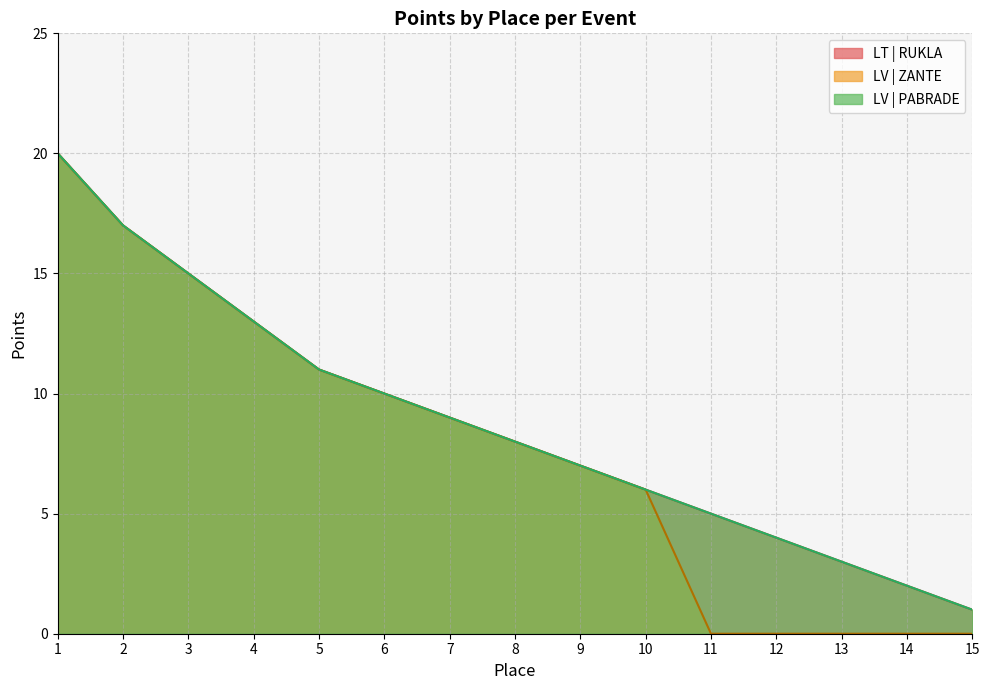

Does the chart have visible grid lines?

Yes